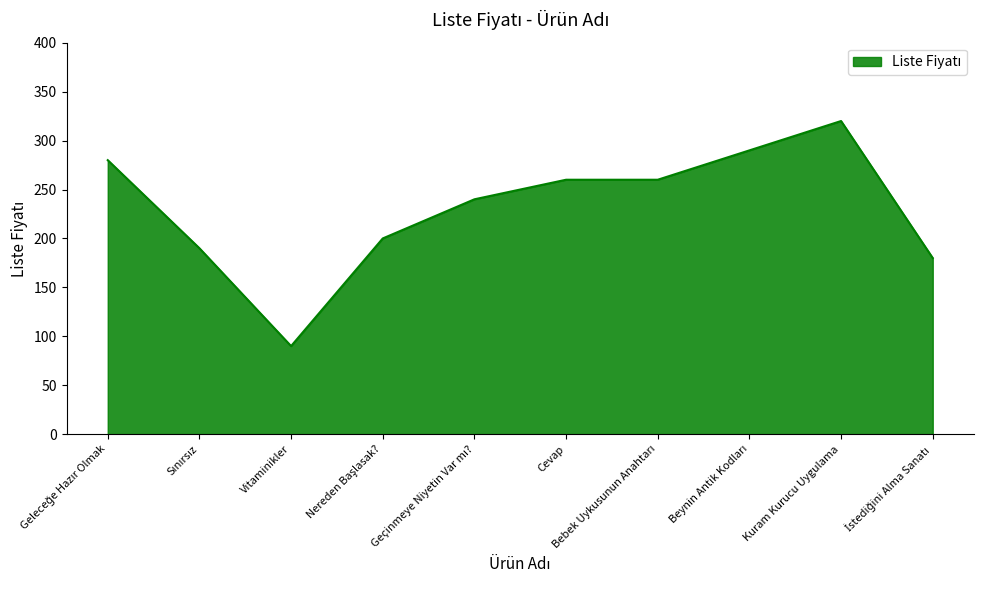

Is it true that the value at Kuram Kurucu Uygulama is 470?

False